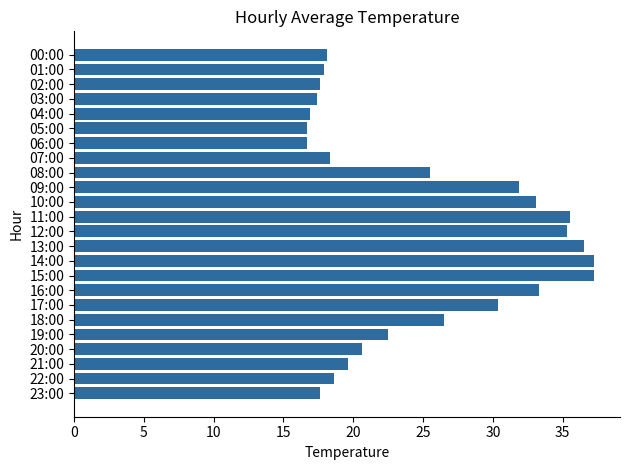

What is the sum of all values?

601.0